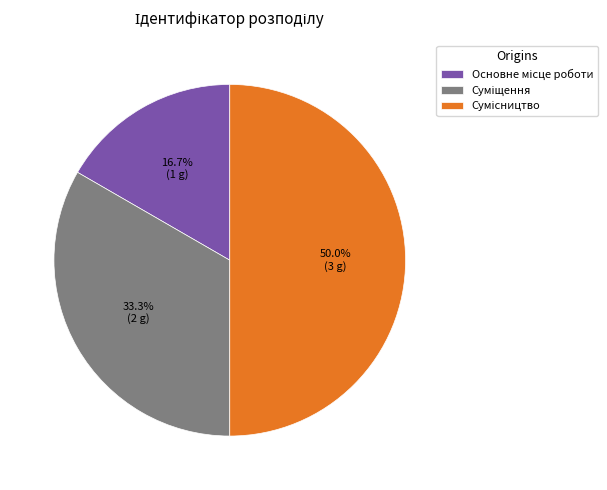

True or false: Сумісництво accounts for 50% of the total.

True